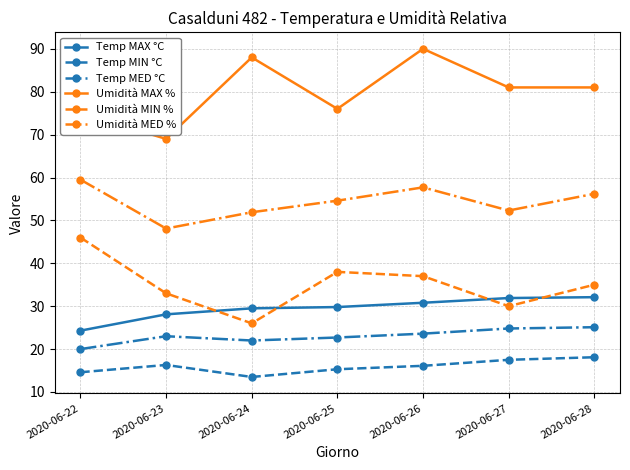

At 2020-06-23, list the series in order from smallest to largest.

Temp MIN °C, Temp MED °C, Temp MAX °C, Umidità MIN %, Umidità MED %, Umidità MAX %